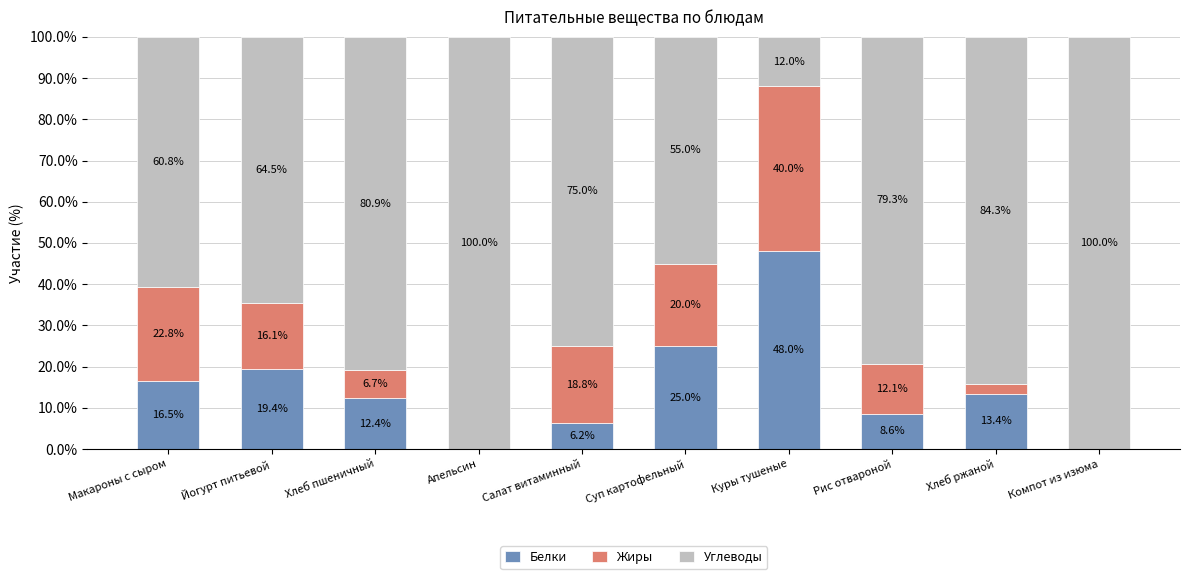

The Белки series shows 29.2 at Апельсин. True or false?

False